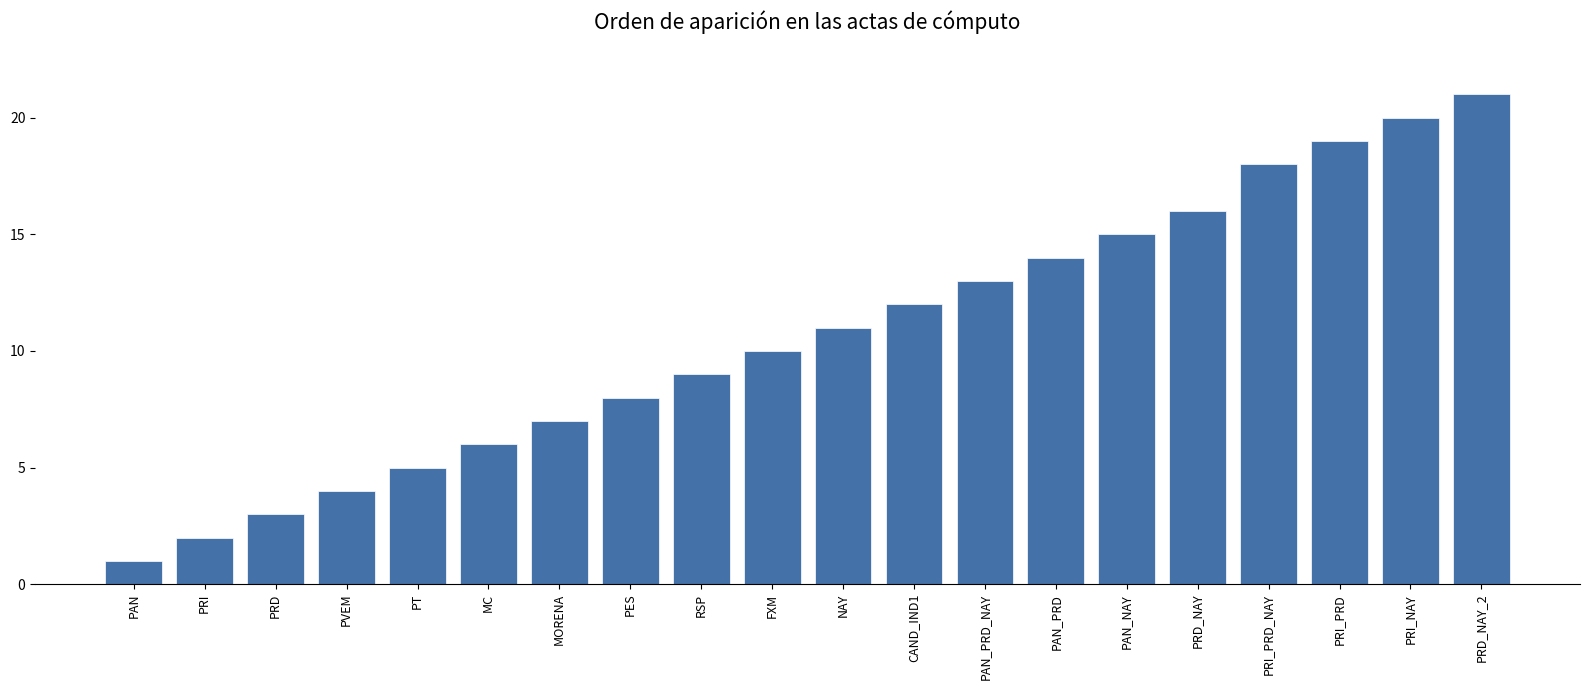

Reading left to right, extract all data points from this chart.

1	2	3	4	5	6	7	8	9	10	11	12	13	14	15	16	18	19	20	21